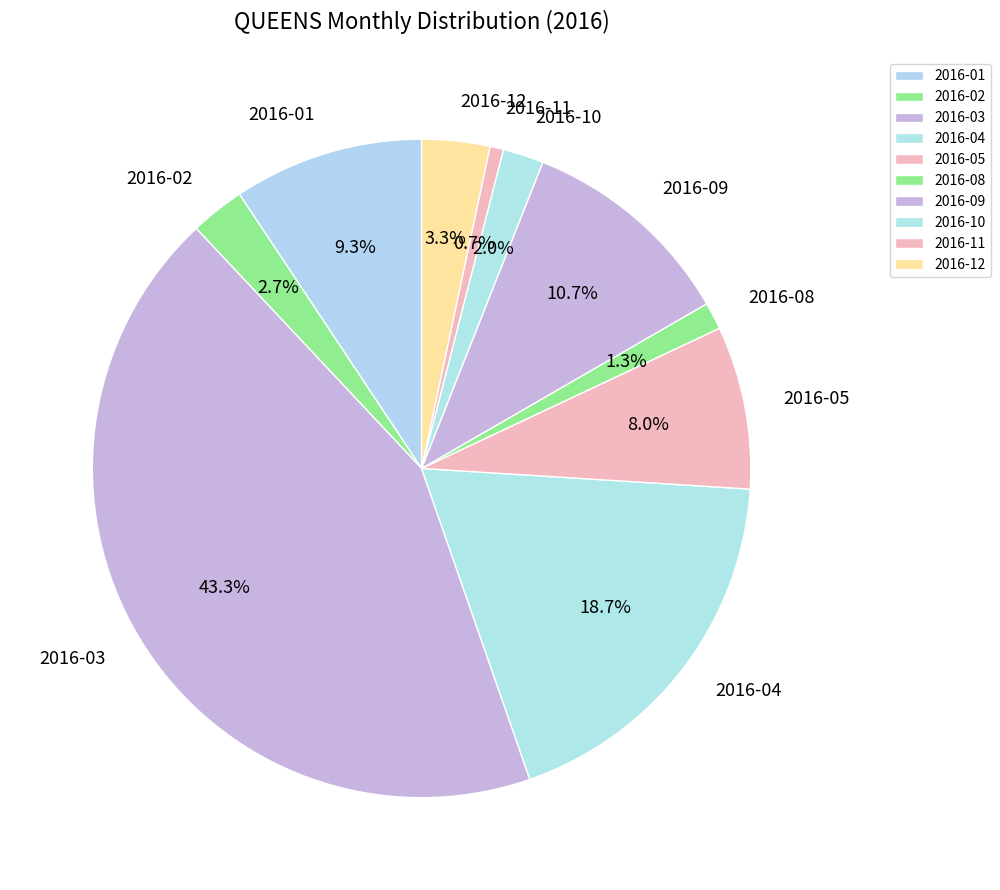

The 2016-03 slice represents 43% of the pie. True or false?

True